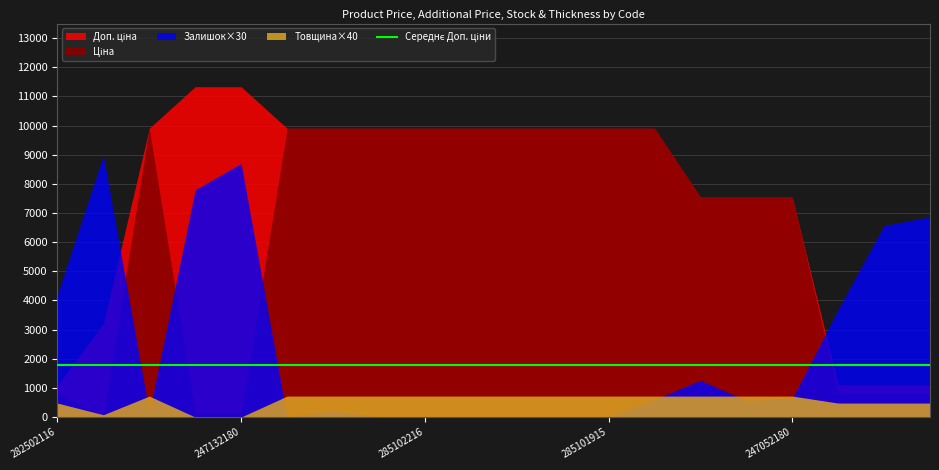

Between 285101913 and 285101915, which is larger?

285101913